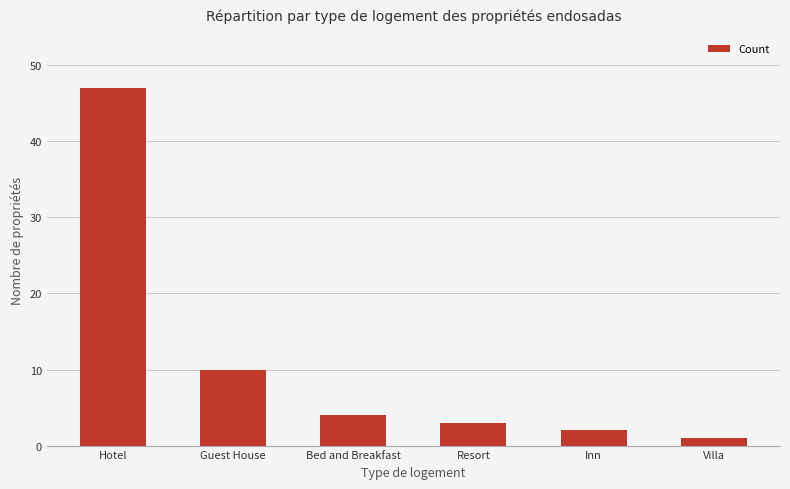

What position from the left is Villa?

6